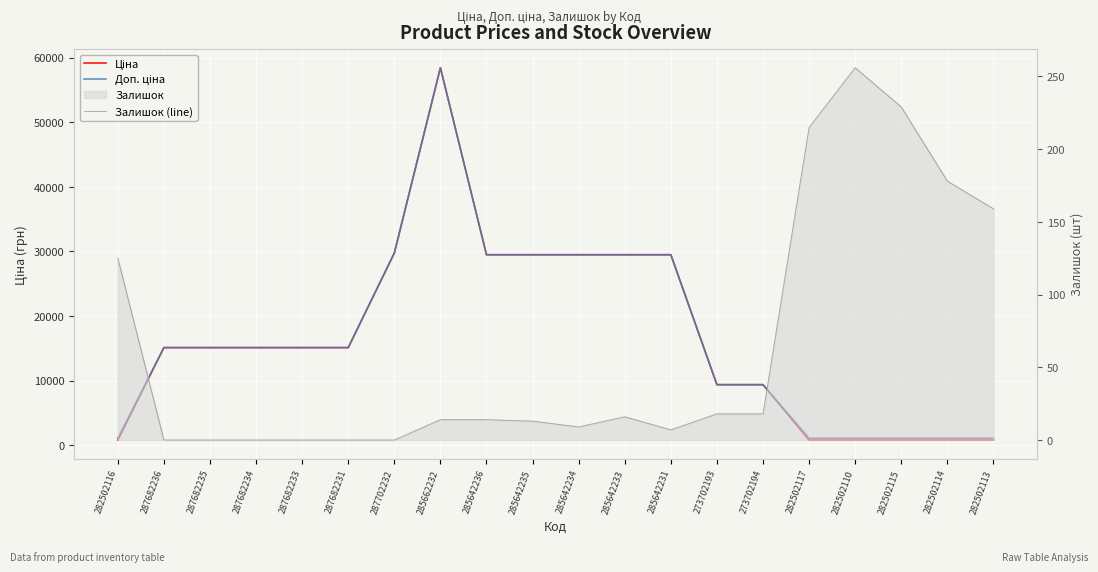

What position from the left is 285642231?

13